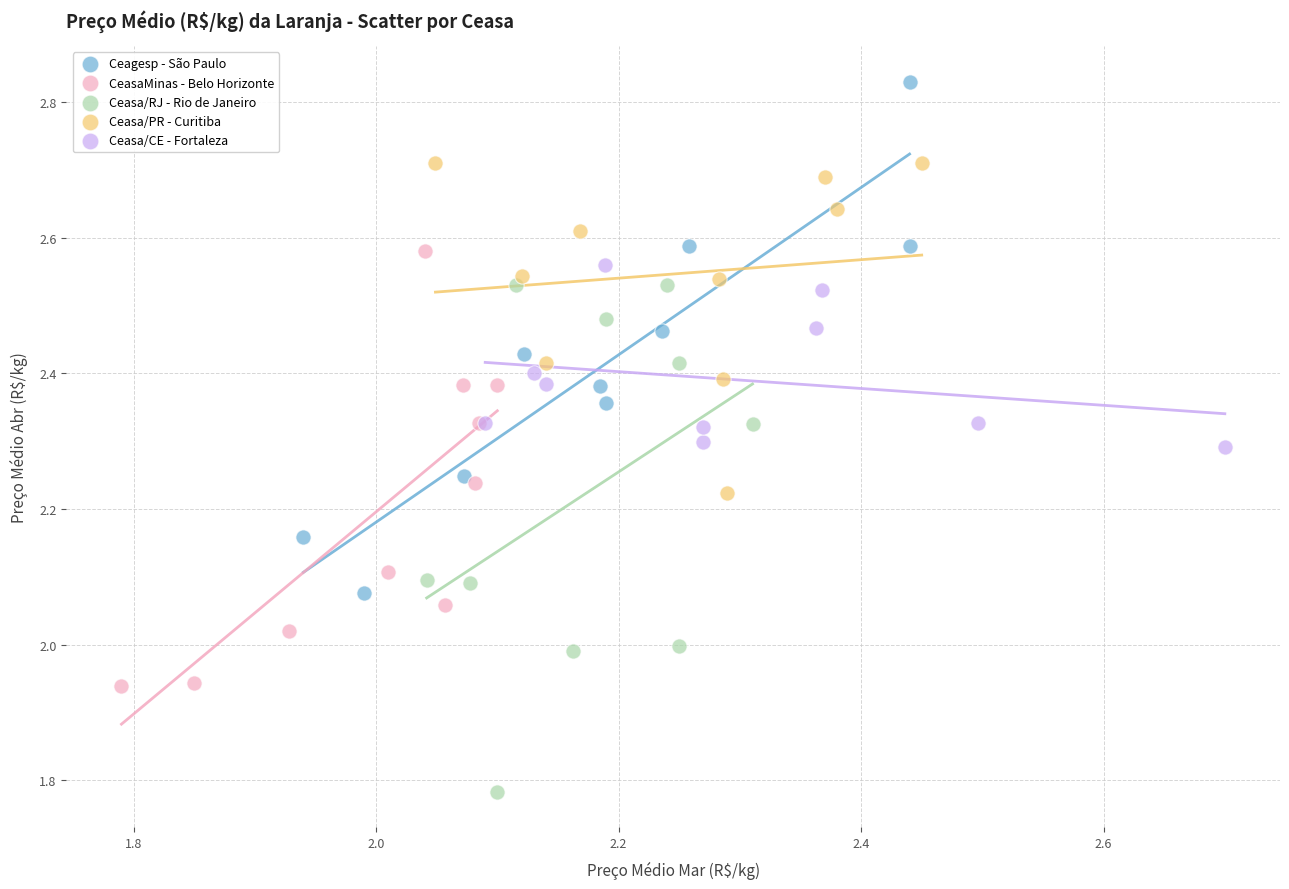

Which series contains the lowest Y value?

Ceasa/RJ - Rio de Janeiro